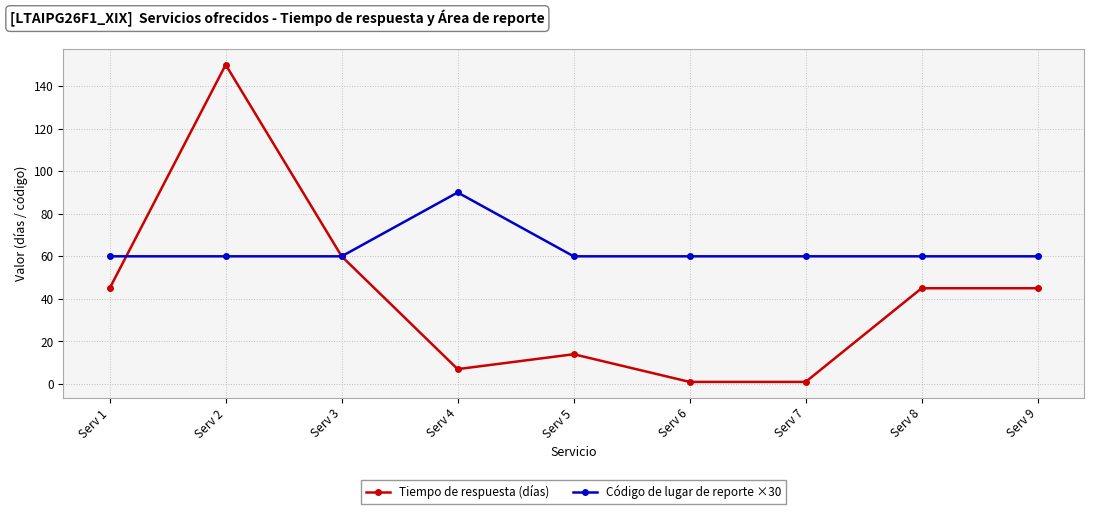

How many data points does each series have?

9